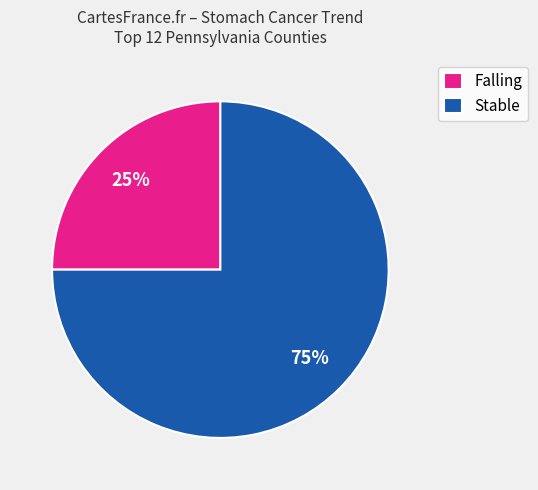

To the nearest percent, what percentage of the pie is Falling?

25%